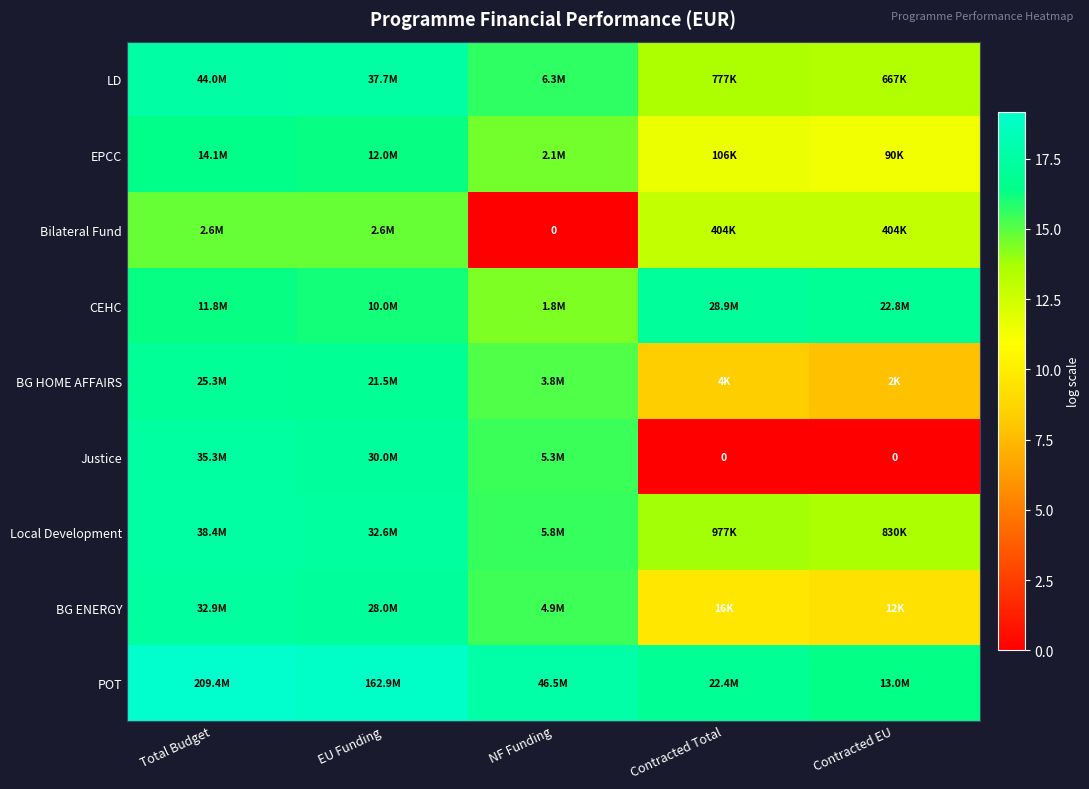

The BG ENERGY series shows 15.4 at NF Funding. True or false?

True